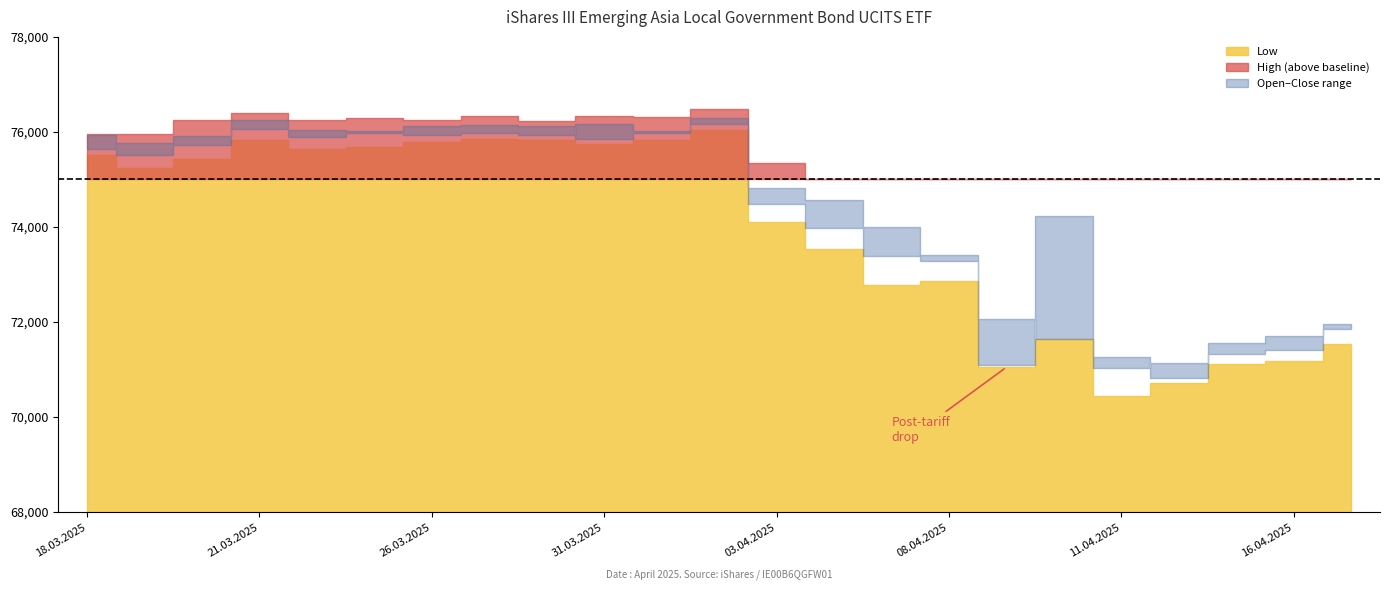

How many data points does each series have?

23